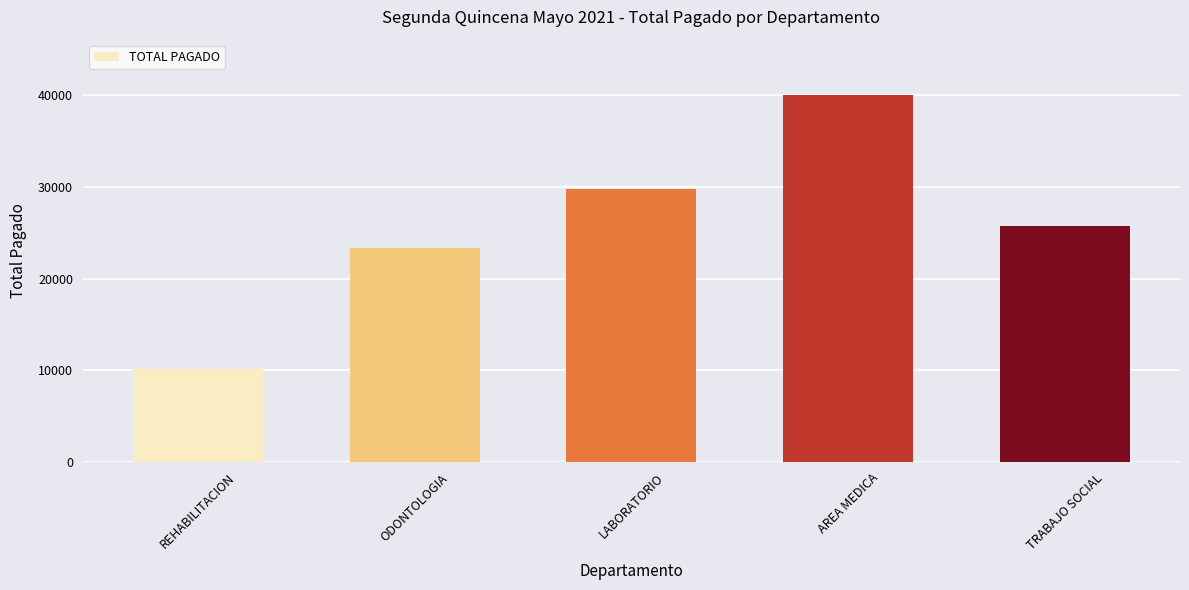

What value does the data have at AREA MEDICA?

40032.9